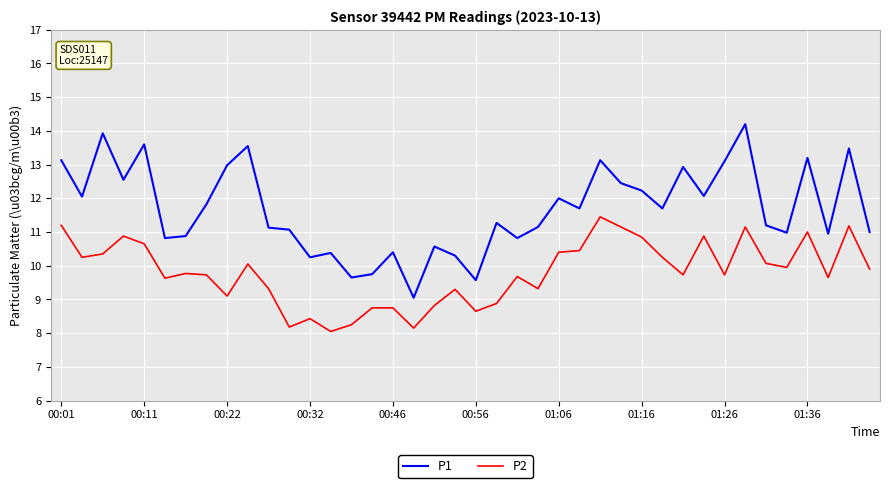

What are all the series names shown in the legend?

P1, P2